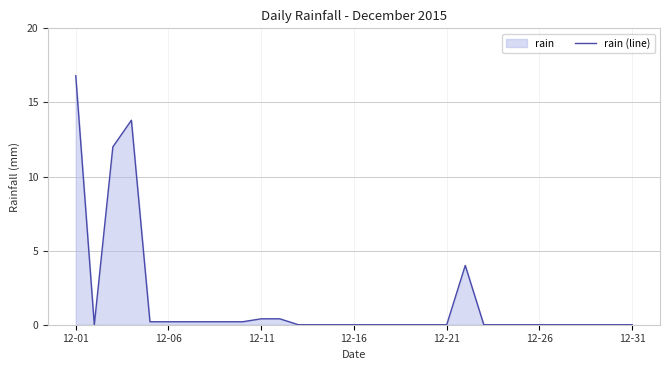

What is the difference between the maximum and minimum values?

16.8